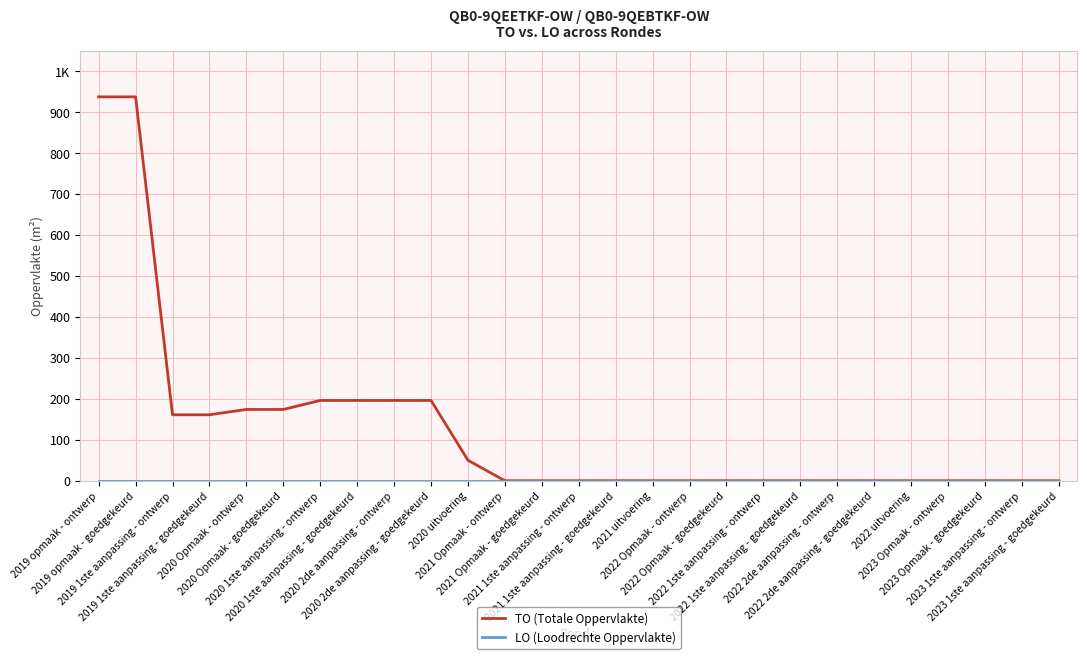

List the series in order of their peak value, highest first.

TO (Totale Oppervlakte), LO (Loodrechte Oppervlakte)